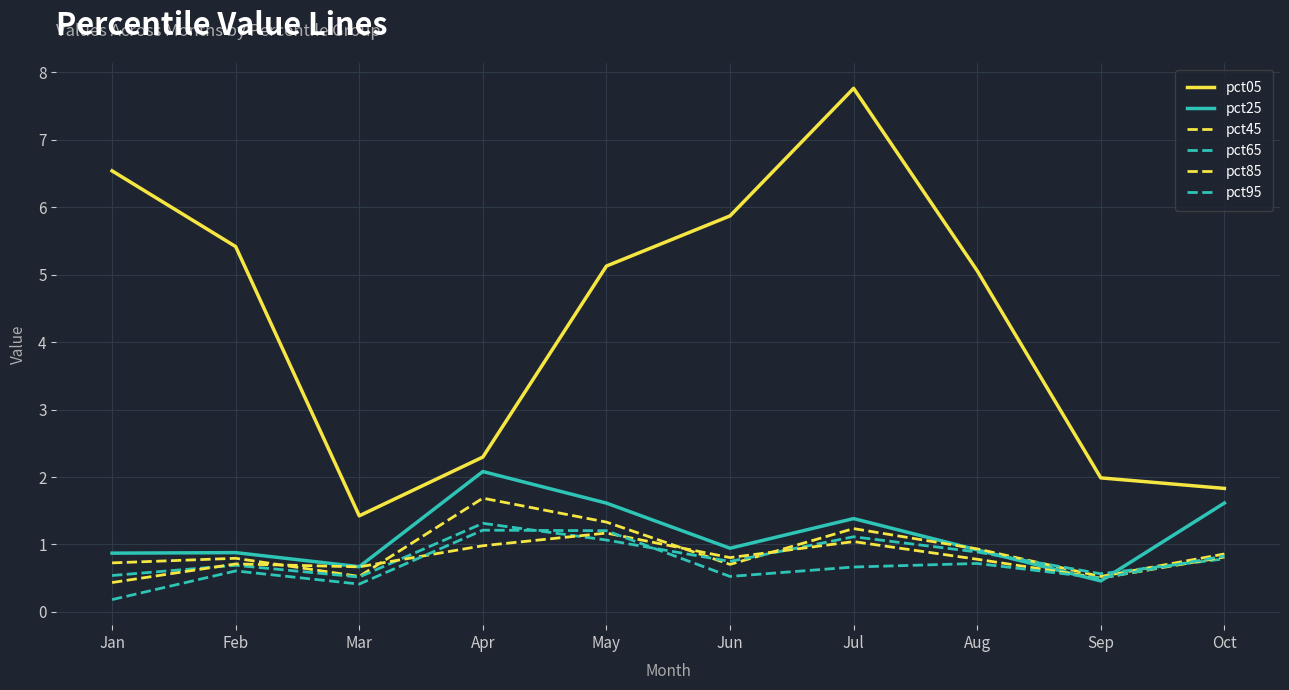

Which category has the highest value across all series?

Jul